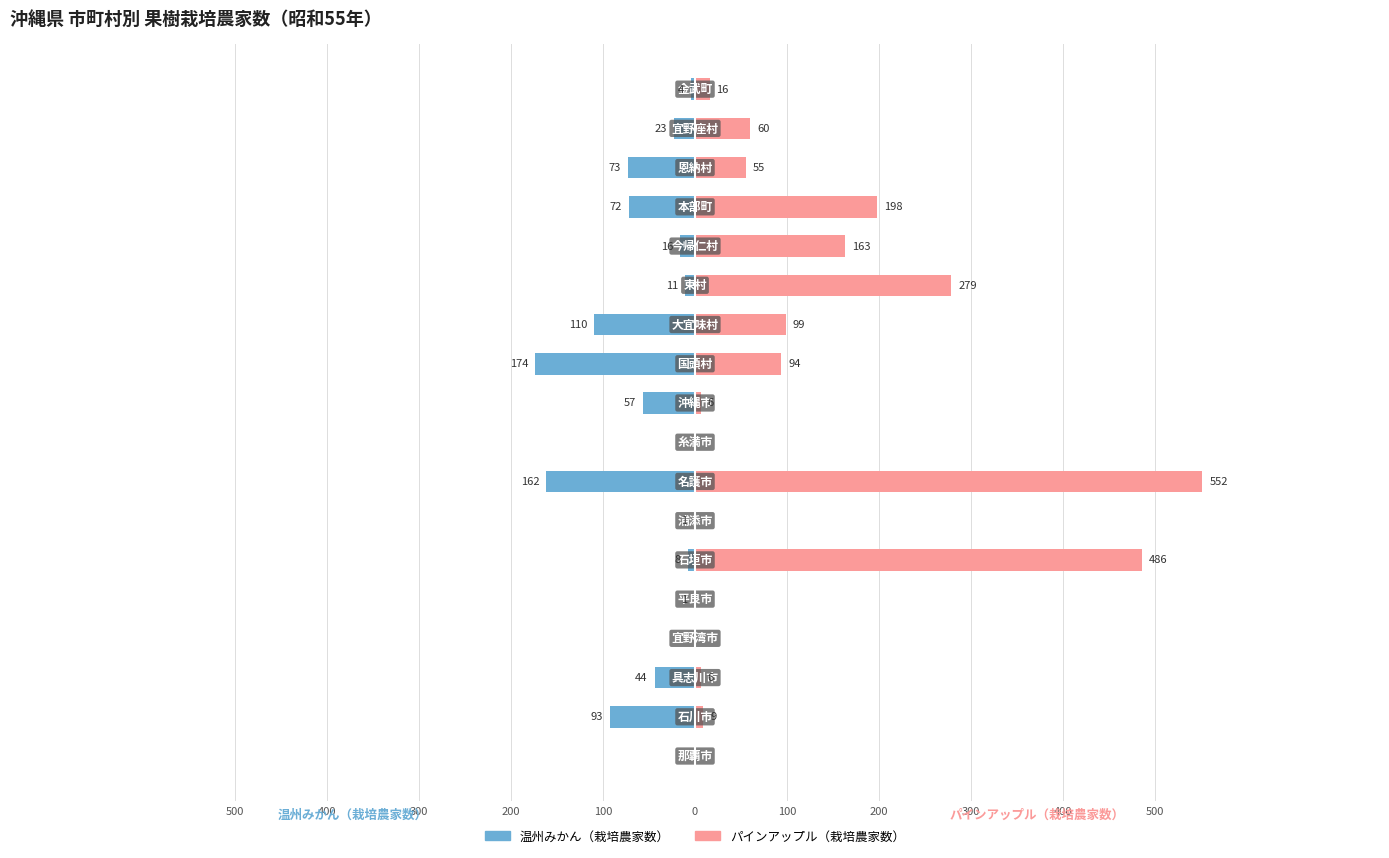

How many data points in 温州みかん（栽培農家数） are less than -16?

9